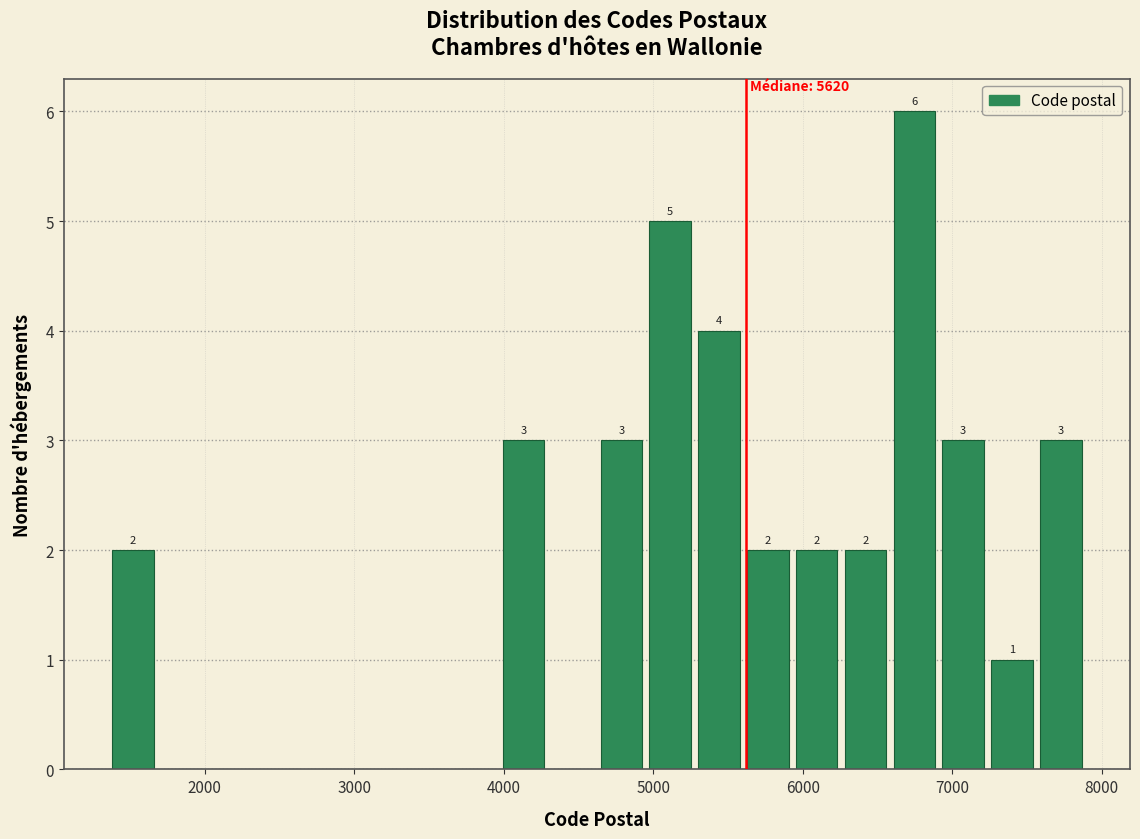

Around what value on the x-axis is the tallest bar? Give the approximate position of its centre, as read against the axis.

6700